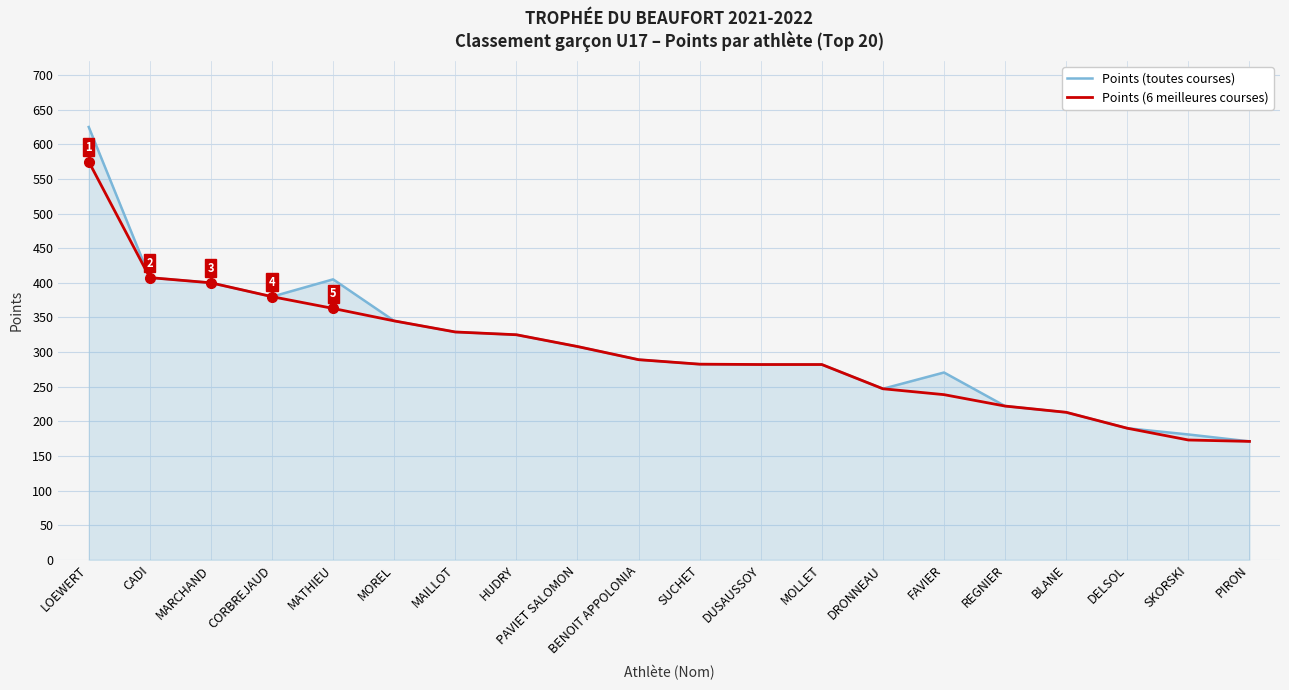

What is the spread (max minus min) of values at SKORSKI?

8.0